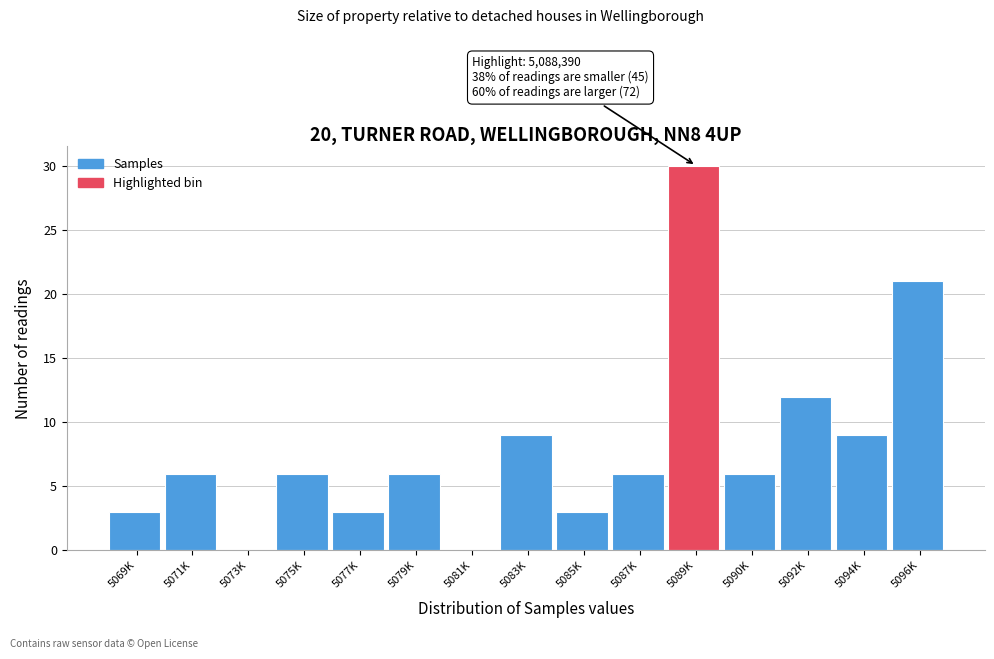

Reading left to right, what are all the values shown in this chart?

5069K=3	5071K=6	5073K=0	5075K=6	5077K=3	5079K=6	5081K=0	5083K=9	5085K=3	5087K=6	5089K=30	5090K=6	5092K=12	5094K=9	5096K=21